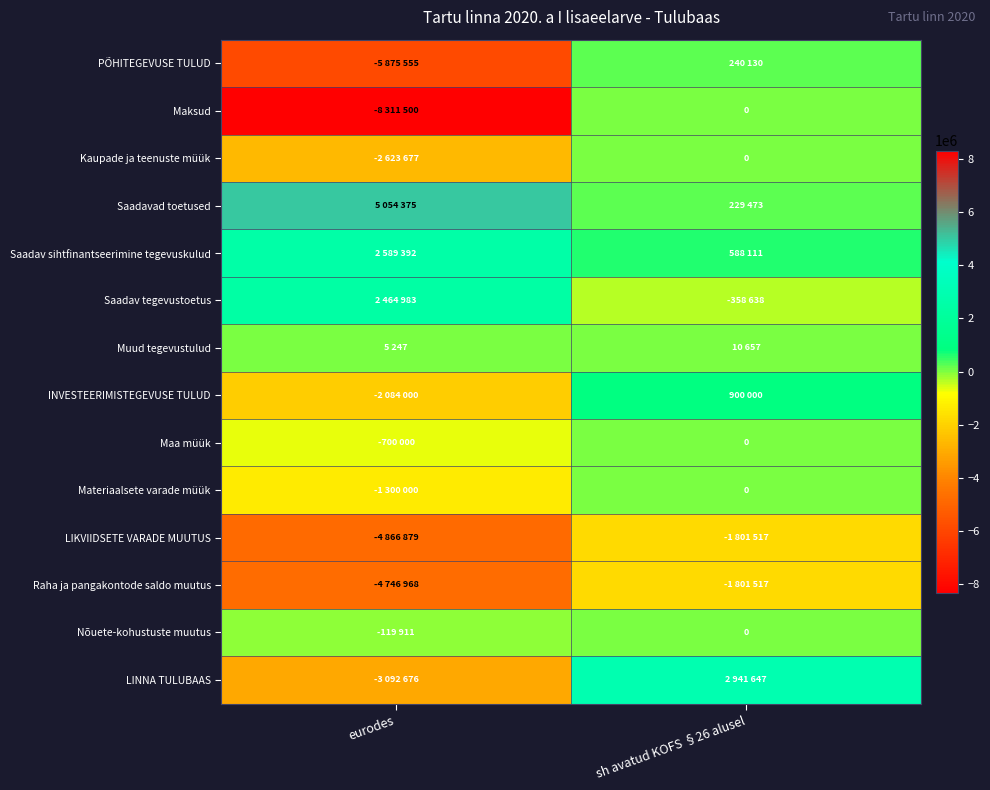

Which category has the highest value in the PÕHITEGEVUSE TULUD series?

sh avatud KOFS §26 alusel